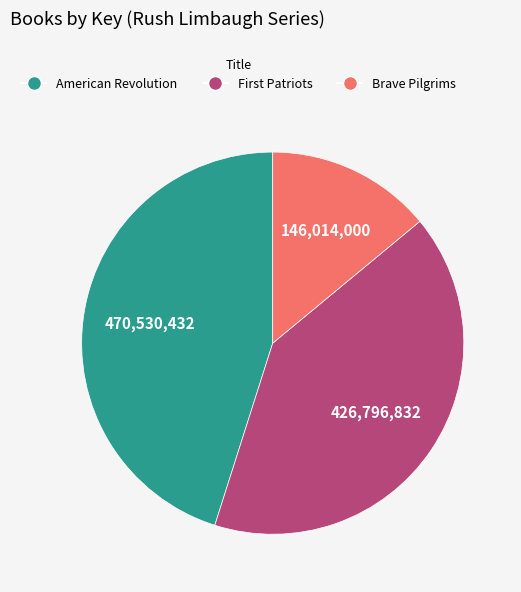

Count the number of slices in the pie.

3